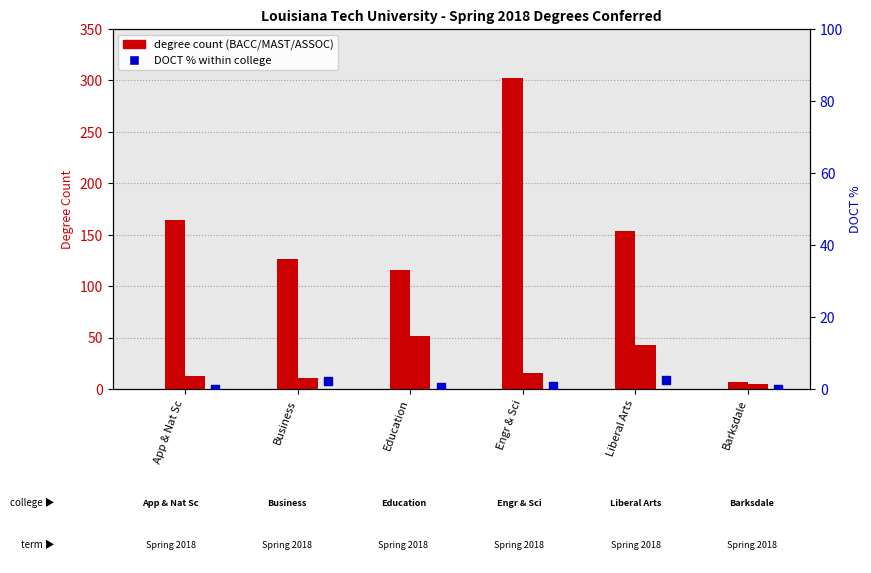

Is the value of DOCT % at Barksdale greater than the value of BACC at Business?

No